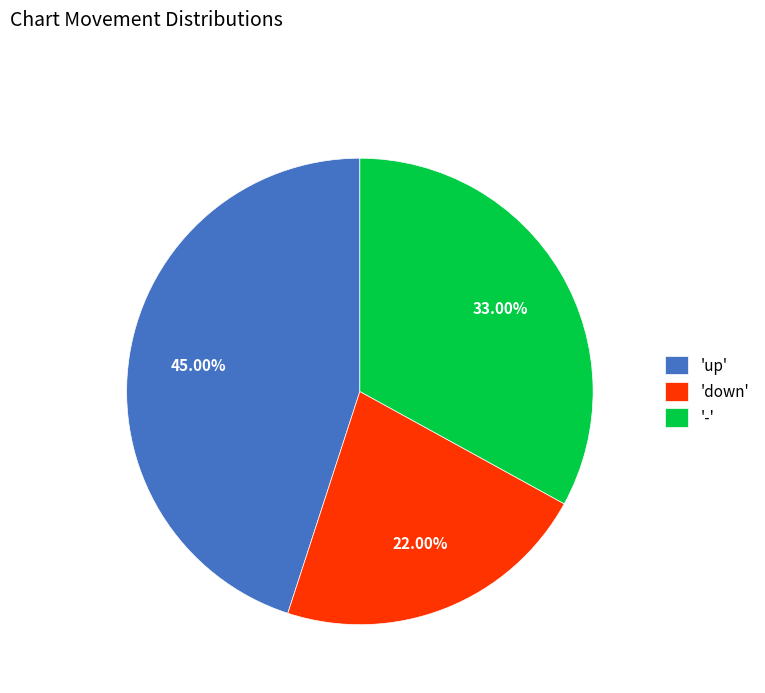

Count the number of slices in the pie.

3